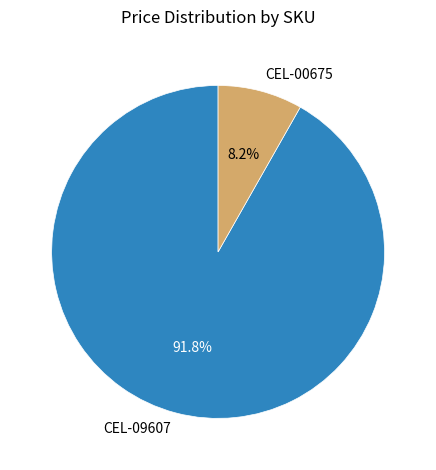

Which has a higher value, CEL-09607 or CEL-00675?

CEL-09607